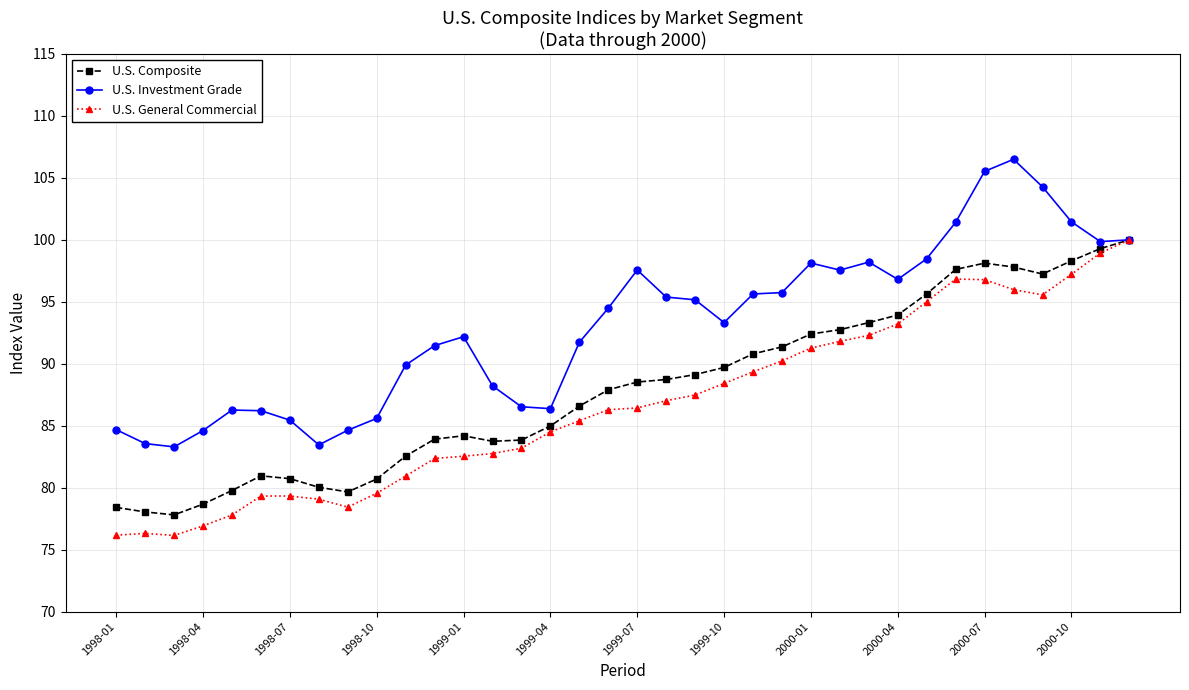

What is the value of the U.S. Investment Grade point at the 23rd from the left?

95.6